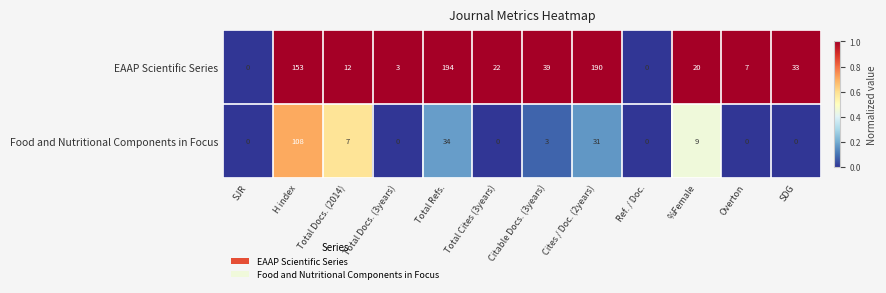

What is the sum of all EAAP Scientific Series values?

673